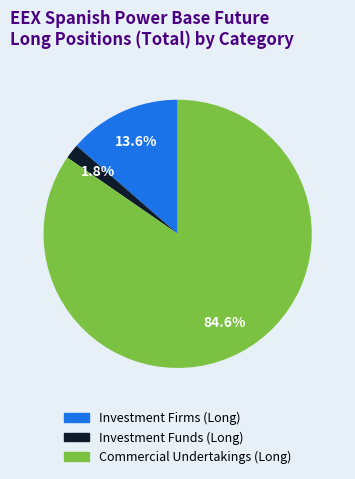

Count the number of slices in the pie.

3